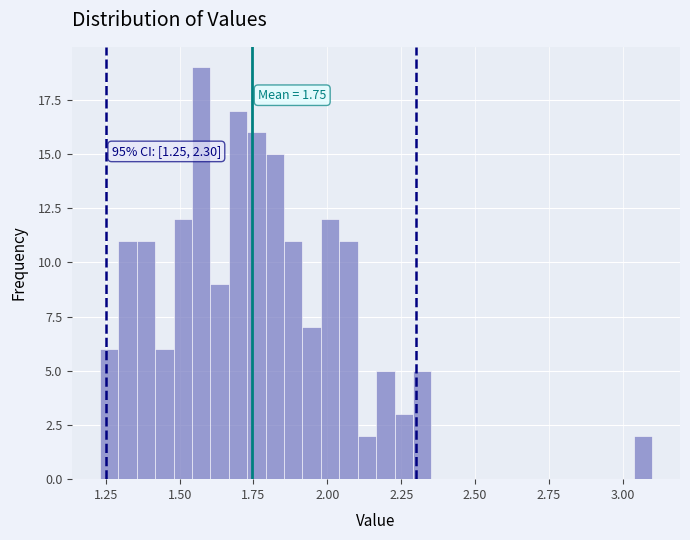

Read against the x-axis, roughly where is the centre of the tallest bar?

1.55